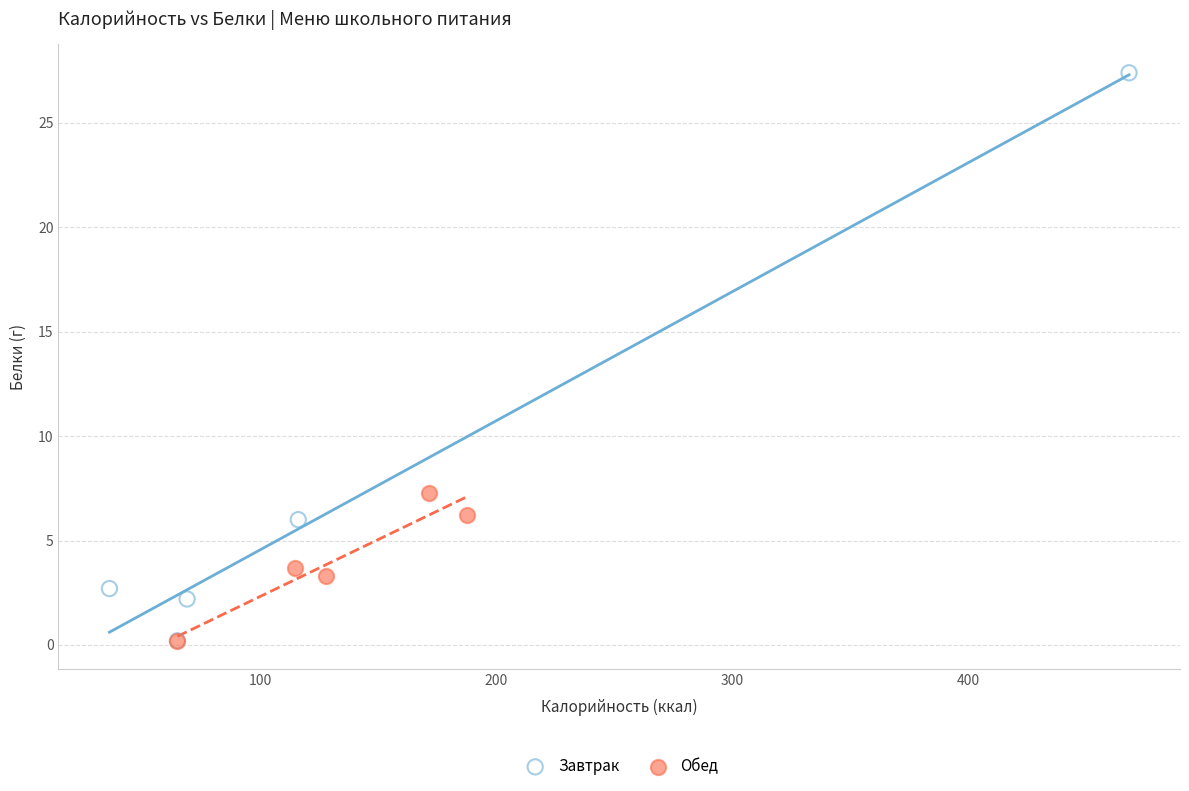

Which series has the widest spread of Y values?

Завтрак